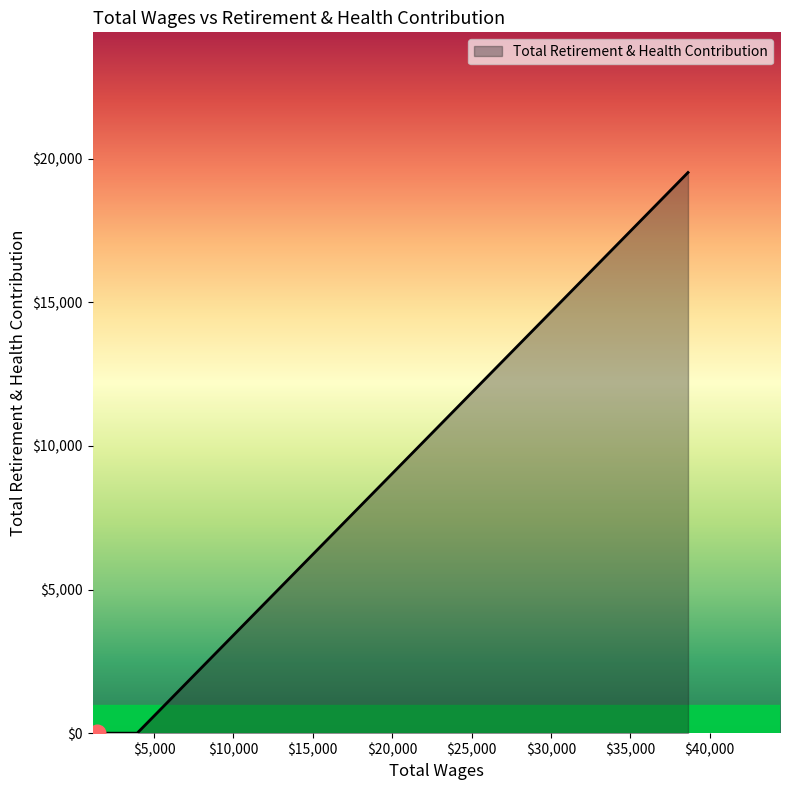

What is the difference between the maximum and minimum values?

19518